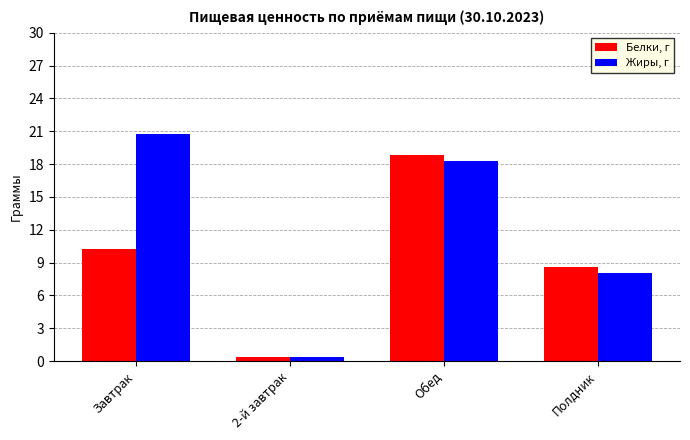

List the labels in order of Белки, г value, smallest first.

2-й завтрак, Полдник, Завтрак, Обед